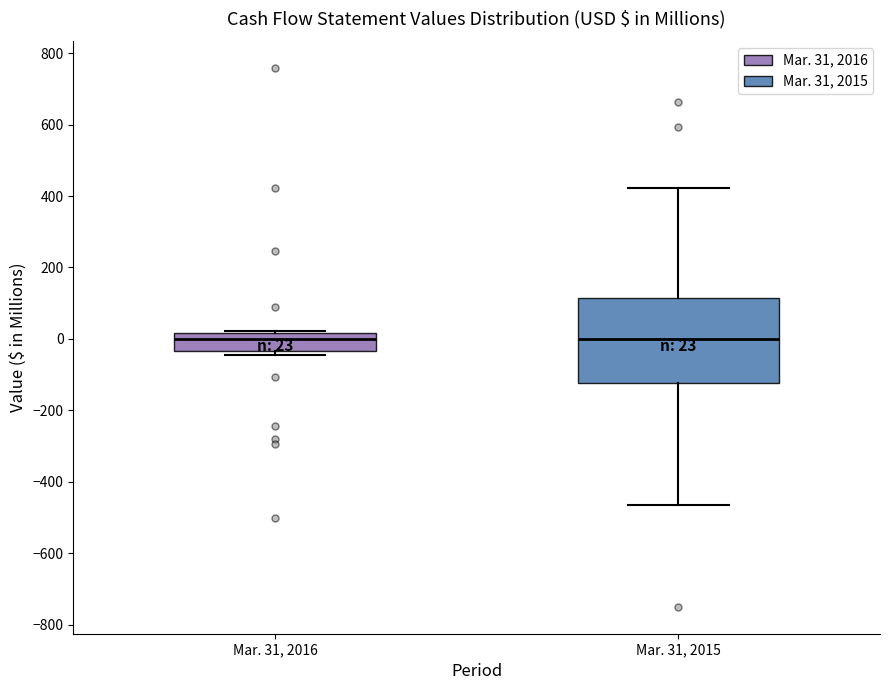

Comparing the boxes themselves (not the whiskers), which one is the tallest?

Mar. 31, 2015